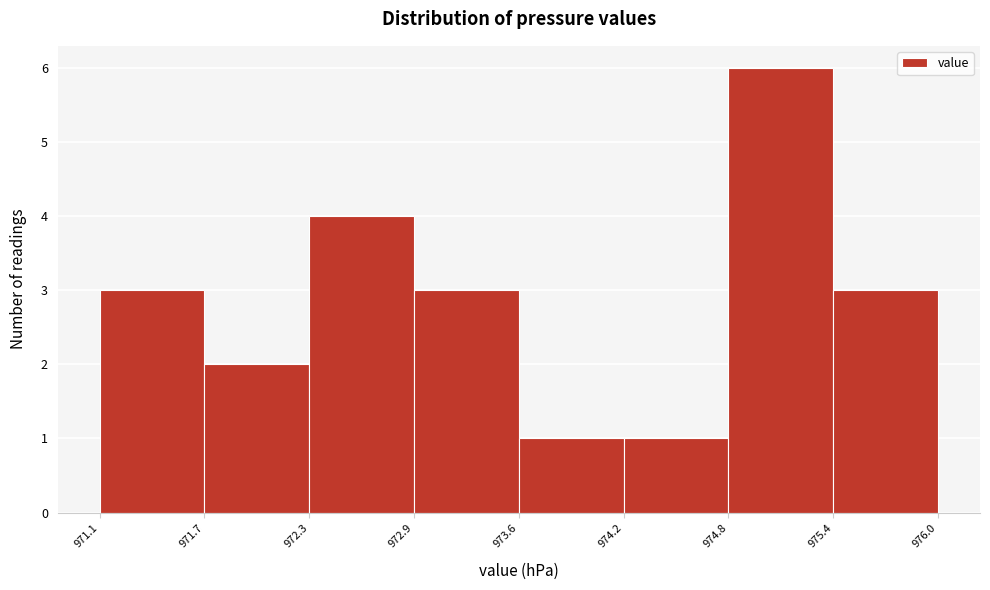

Reading left to right, list every bar in this chart as the range it spans on the x-axis followed by its height. The values are not printed on the chart, so give them approximately, as read against the axis.

971.1 to 971.7: 3
971.7 to 972.3: 2
972.3 to 972.9: 4
972.9 to 973.6: 3
973.6 to 974.2: 1
974.2 to 974.8: 1
974.8 to 975.4: 6
975.4 to 976.0: 3